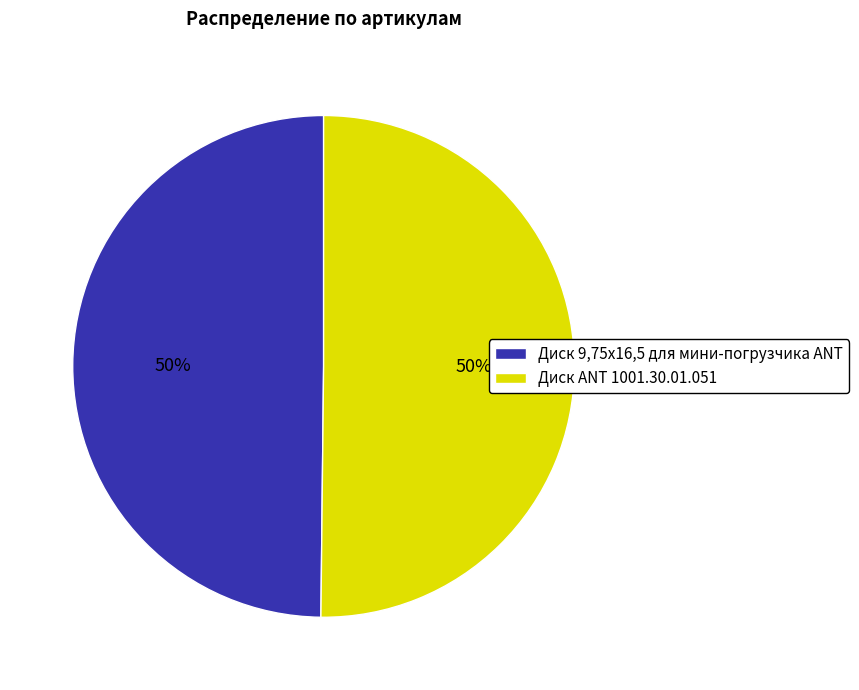

Count the number of slices in the pie.

2